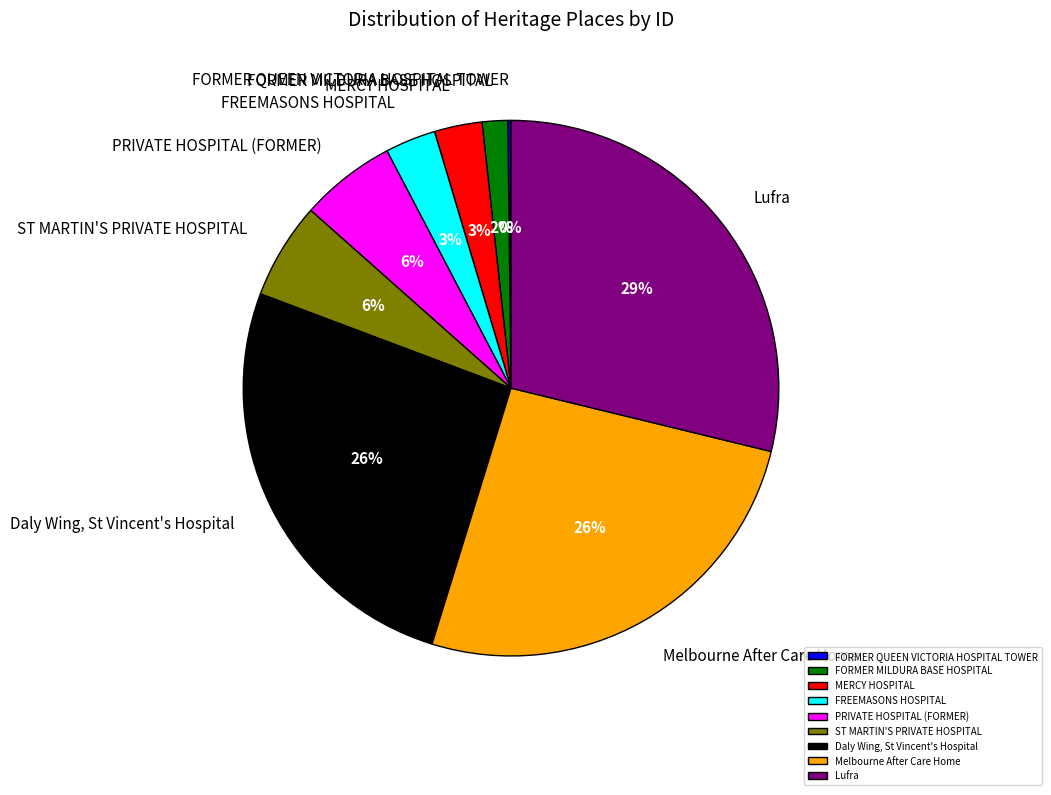

The Melbourne After Care Home slice represents 38% of the pie. True or false?

False